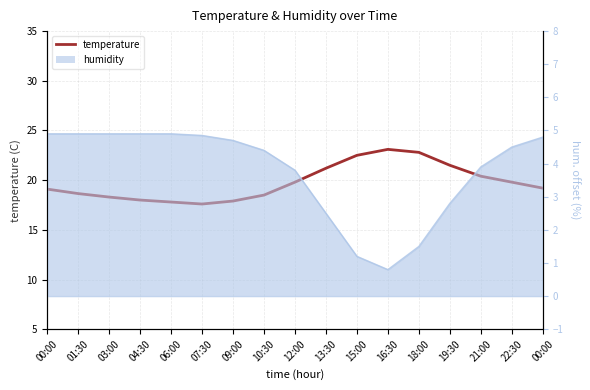

What is the change in value from 07:30 to 13:30?

+3.6